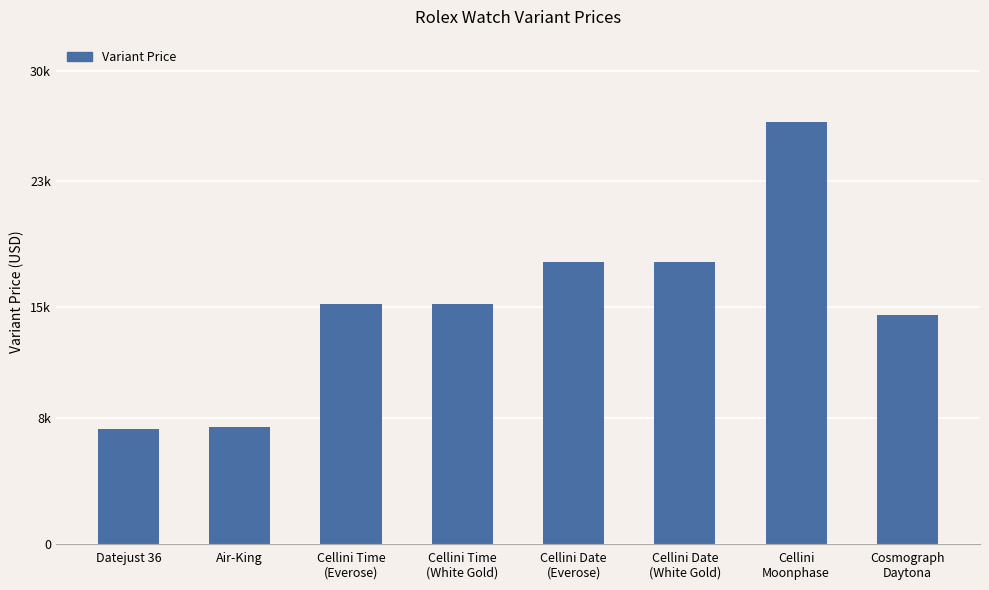

What is the difference between the second highest and minimum values?

10650